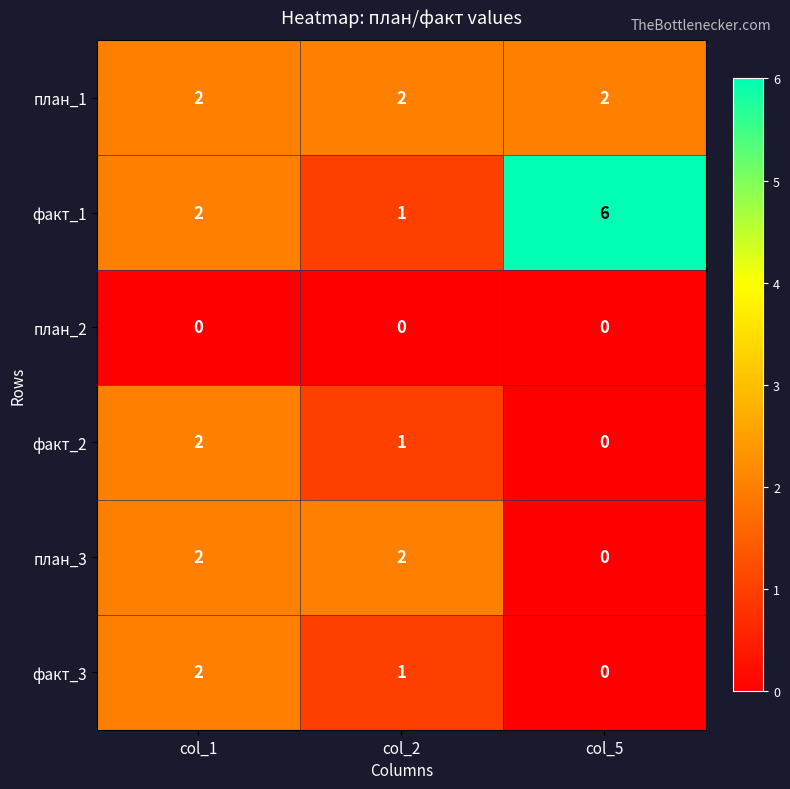

Reading left to right, list all the values displayed in this chart.

план_1: 2	2	2
факт_1: 2	1	6
план_2: 0	0	0
факт_2: 2	1	0
план_3: 2	2	0
факт_3: 2	1	0